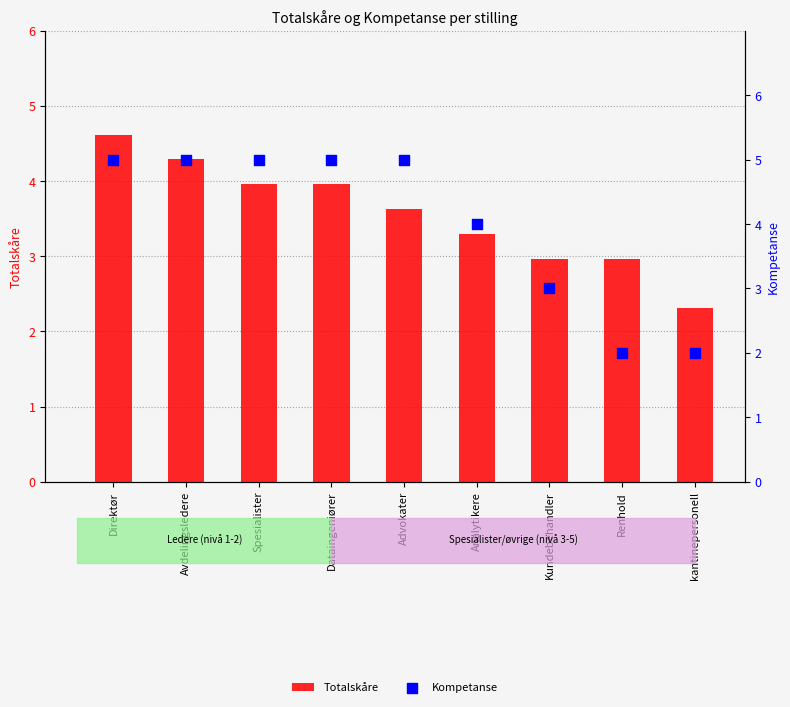

What are all the series names shown in the legend?

Totalskåre, Kompetanse